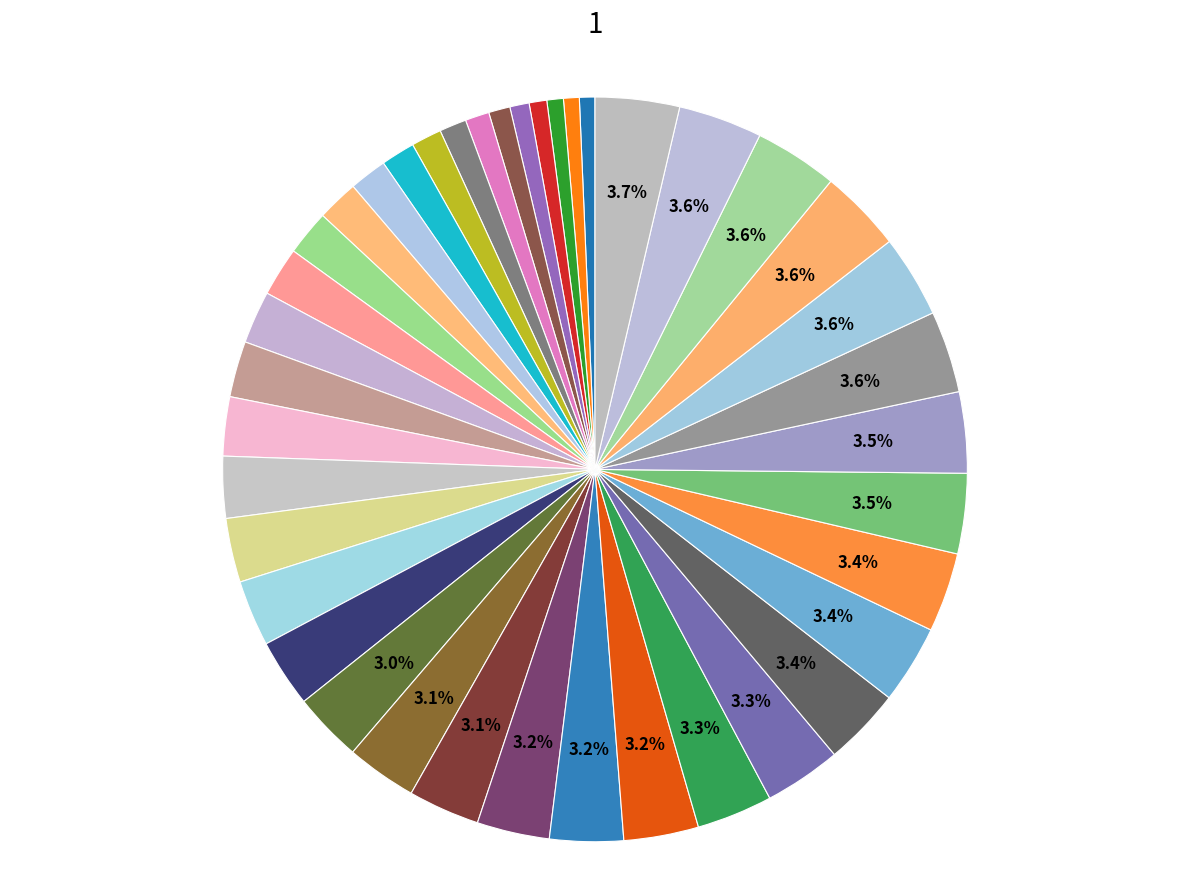

Count the number of slices in the pie.

40